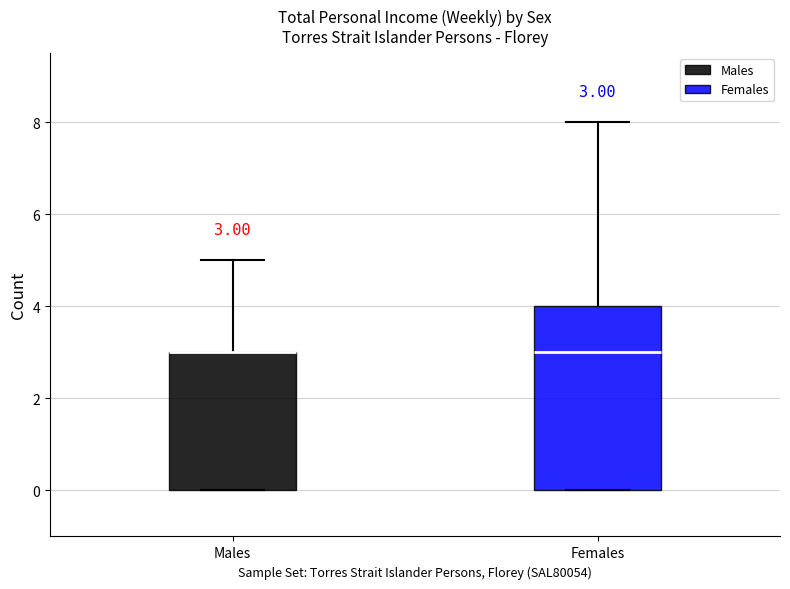

Comparing the boxes themselves (not the whiskers), which one is the tallest?

Females